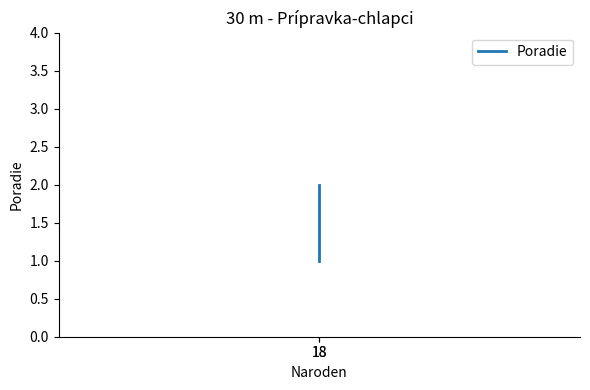

How many lines are shown in the chart?

1